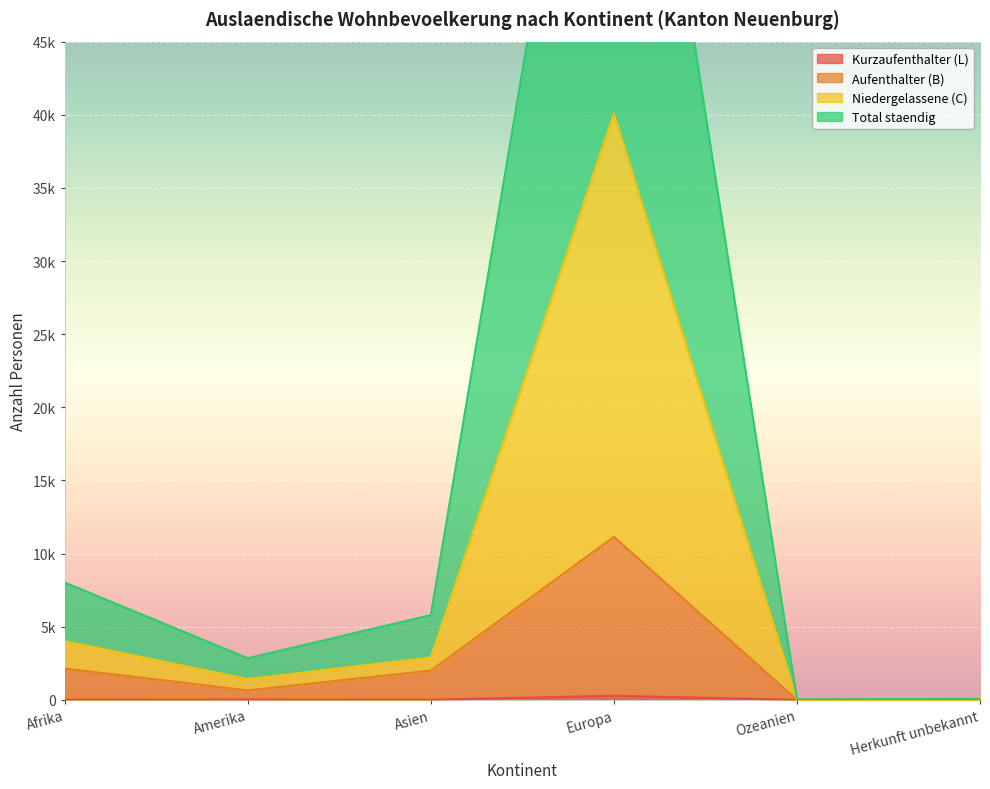

What is the label of the 2nd point from the left?

Amerika